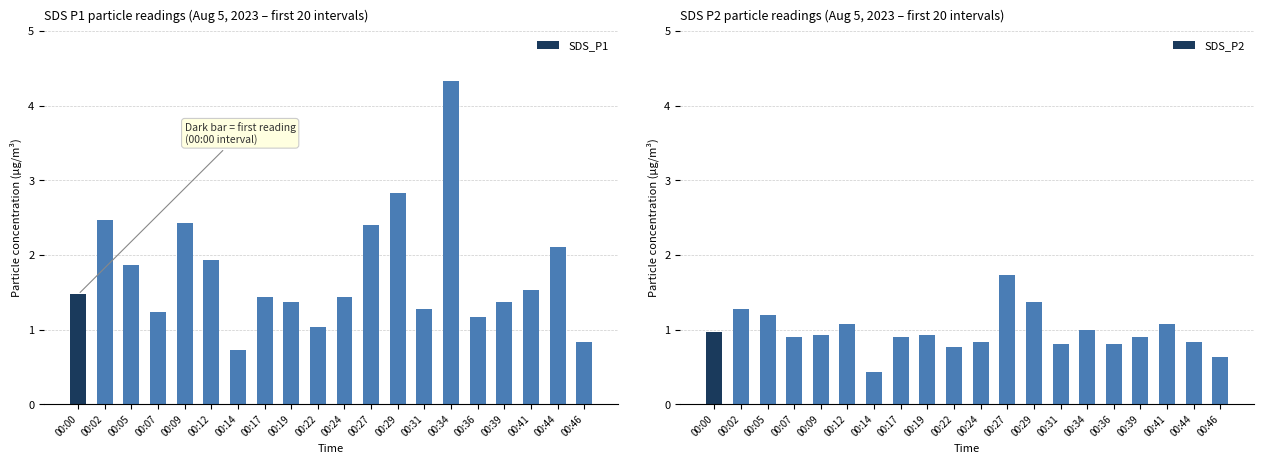

Which series has the largest range (max minus min)?

SDS_P1